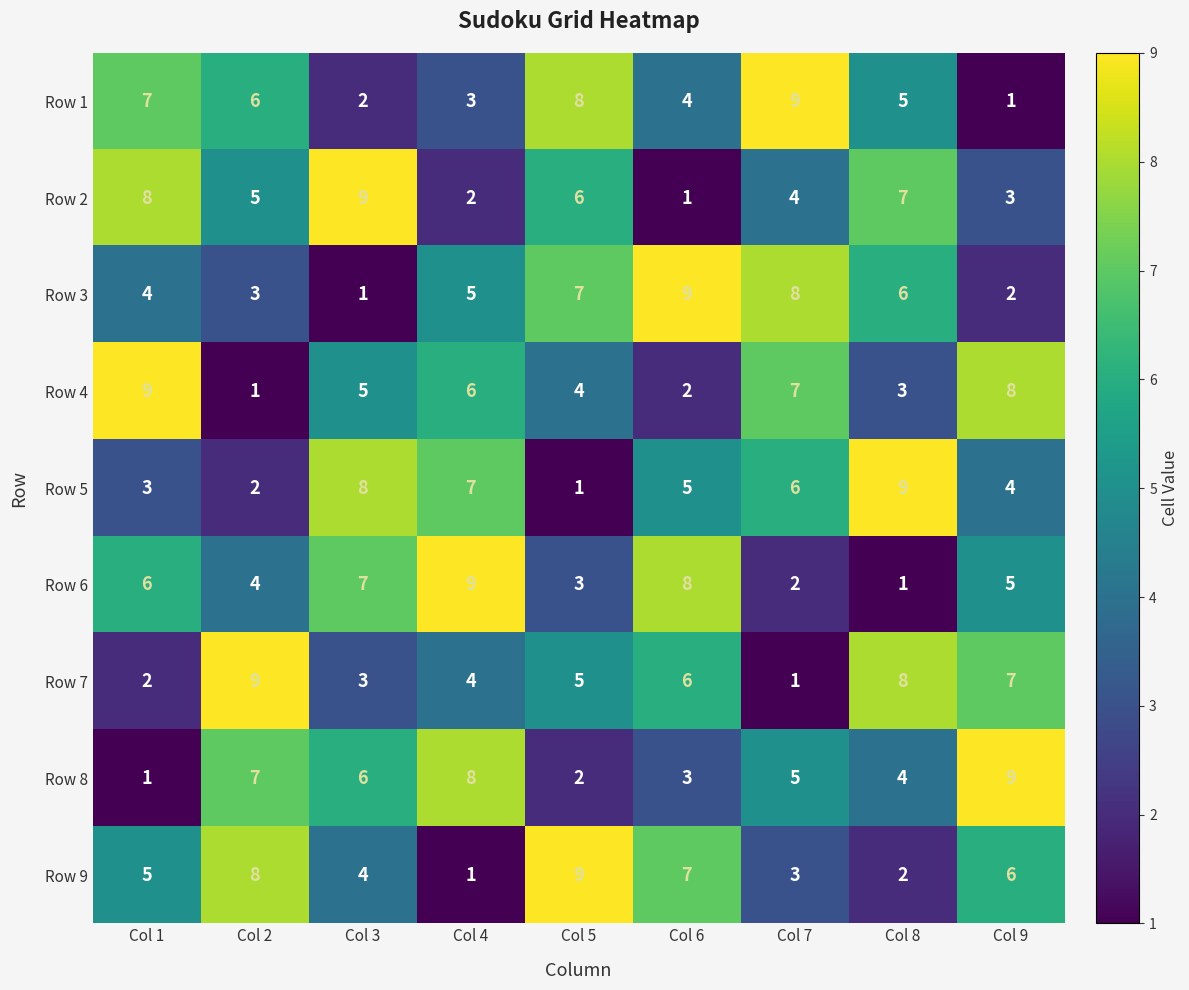

What is the maximum value for Row 7?

9